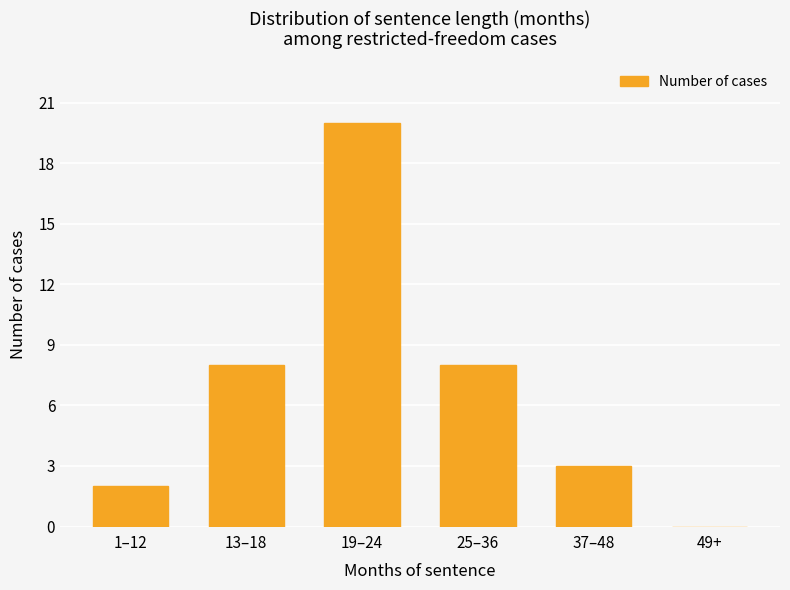

Which has a higher value, 13–18 or 49+?

13–18